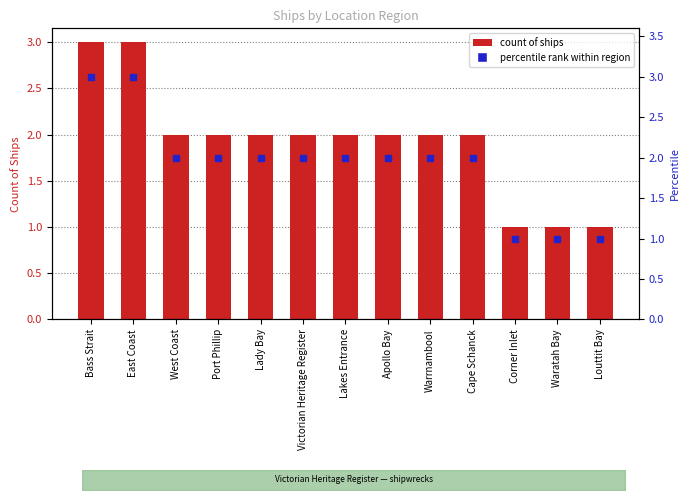

Are the bars horizontal?

No